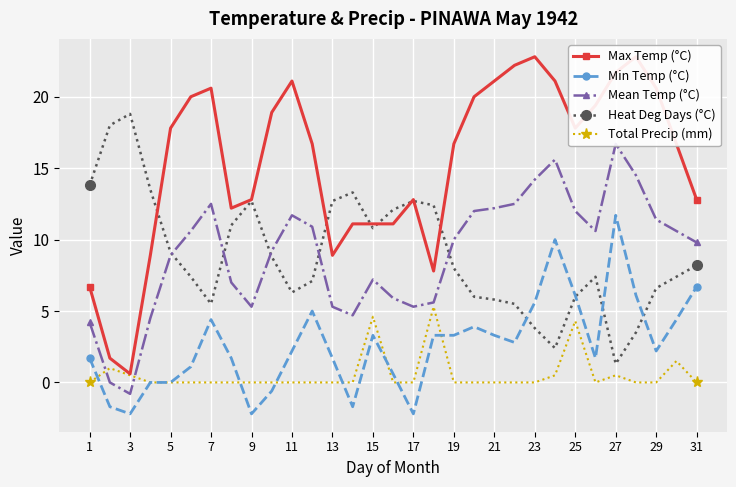

How many interior local peaks does the Mean Temp (°C) series have?

5